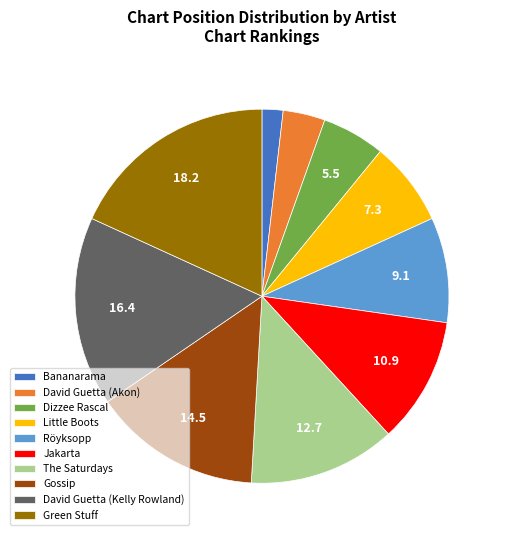

Combined, do Jakarta and David Guetta (Akon) account for over 50%?

No